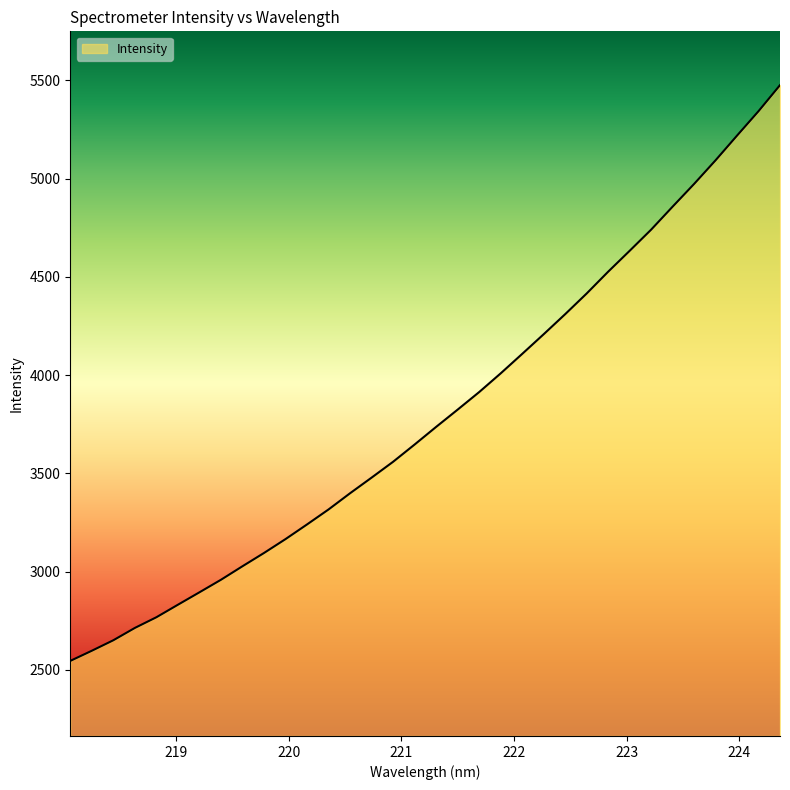

Reading left to right, transcribe all the data shown in this chart.

2546.1	2597.7	2651.1	2713.9	2768.2	2831.9	2895.1	2958.9	3027.7	3095.2	3165.9	3240.5	3316.7	3399.1	3478.5	3559.2	3647.0	3736.6	3824.4	3913.6	4008.7	4107.8	4207.9	4309.9	4415.1	4525.9	4632.2	4739.9	4856.9	4972.4	5092.8	5218.5	5342.6	5475.1